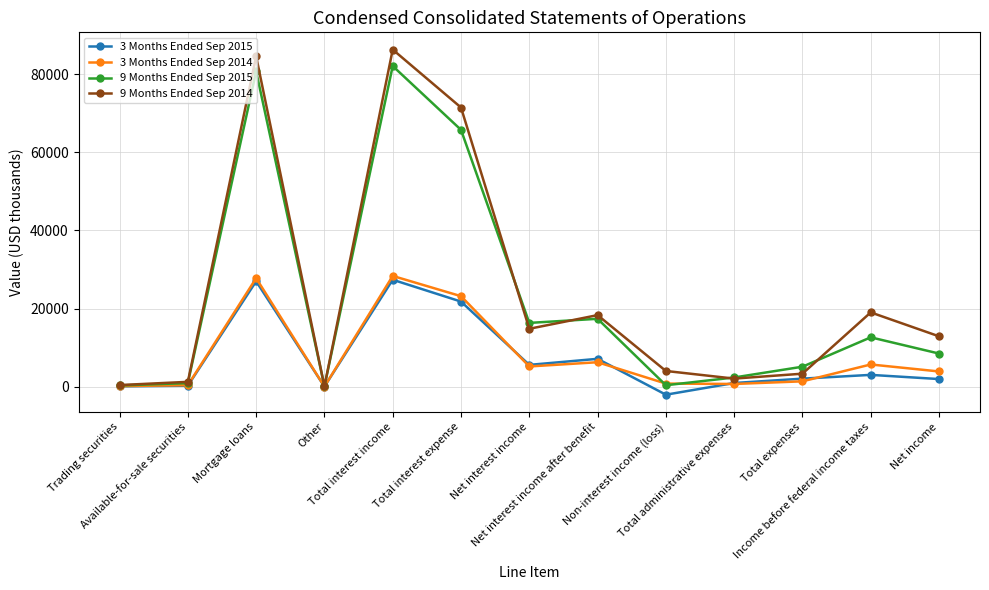

Which series has the largest range (max minus min)?

9 Months Ended Sep 2014